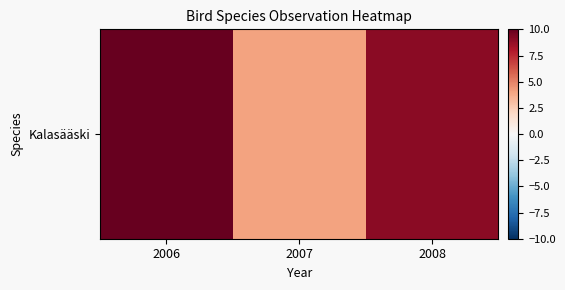

Is it true that the value at 2006 is 10?

True